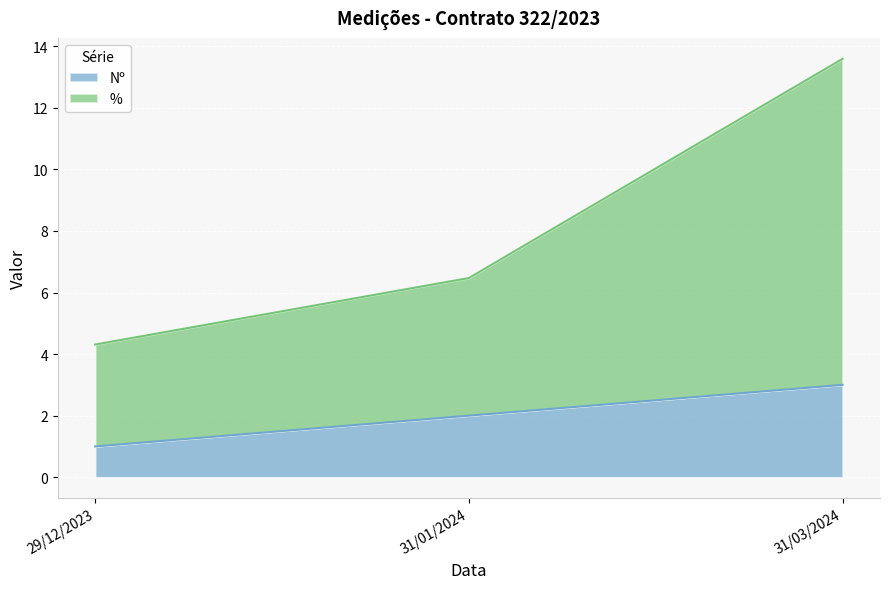

List the series in order of their overall mean, highest first.

%, Nº